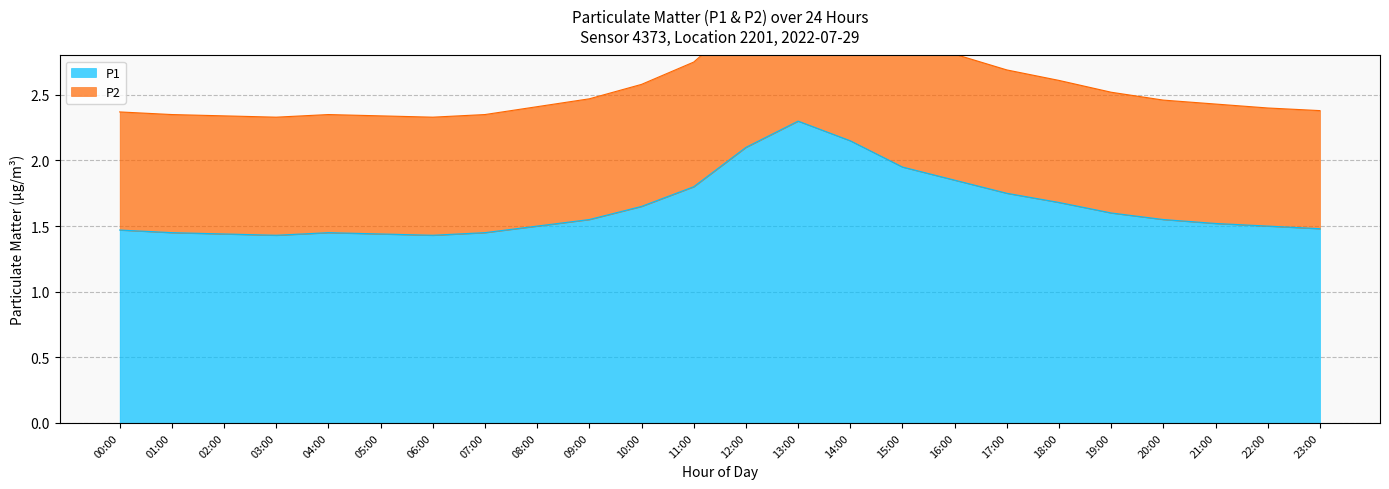

Rank the series by their maximum value, from highest to lowest.

P2, P1